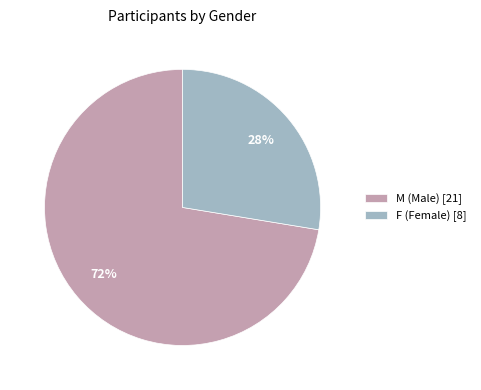

To the nearest percent, what is the average slice percentage?

50%